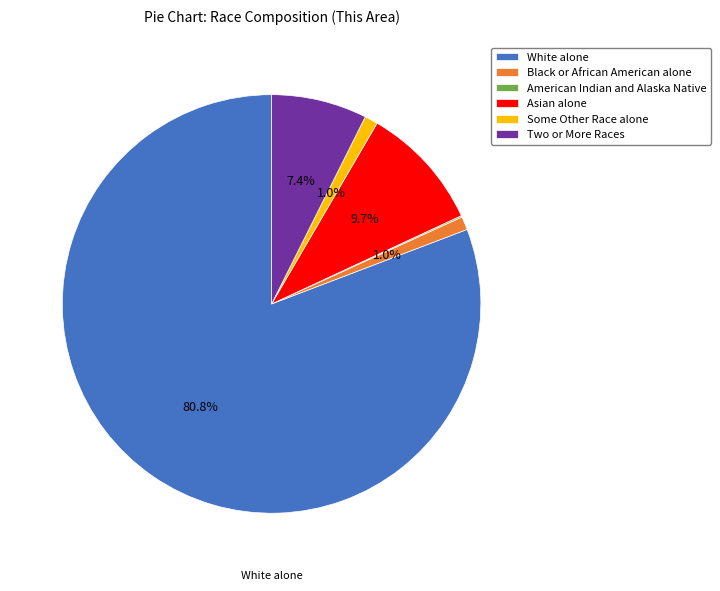

To the nearest percent, what is the difference between the Asian alone and Black or African American alone slice percentages?

9%